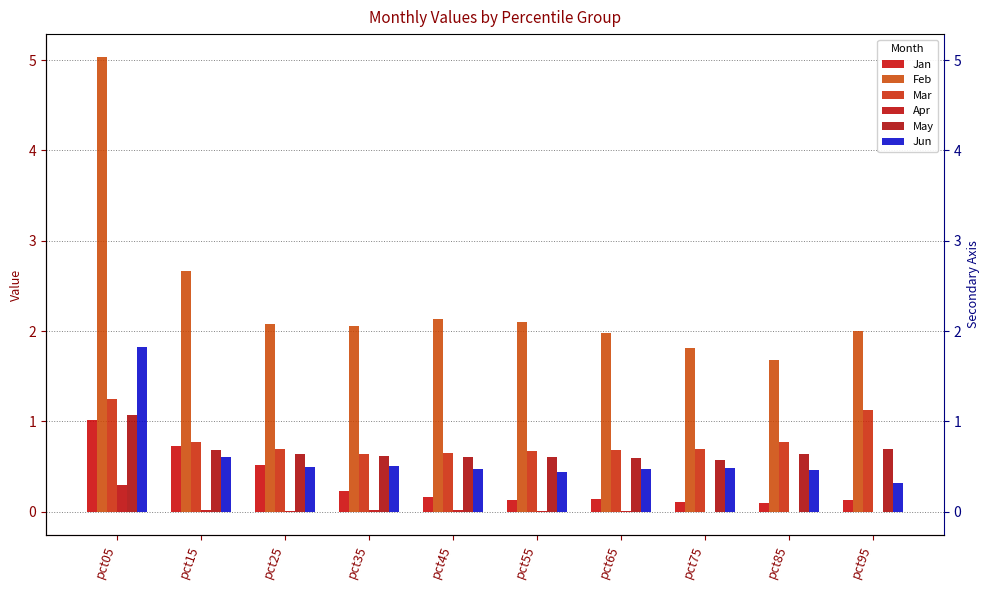

Which series has the widest spread of values?

Feb